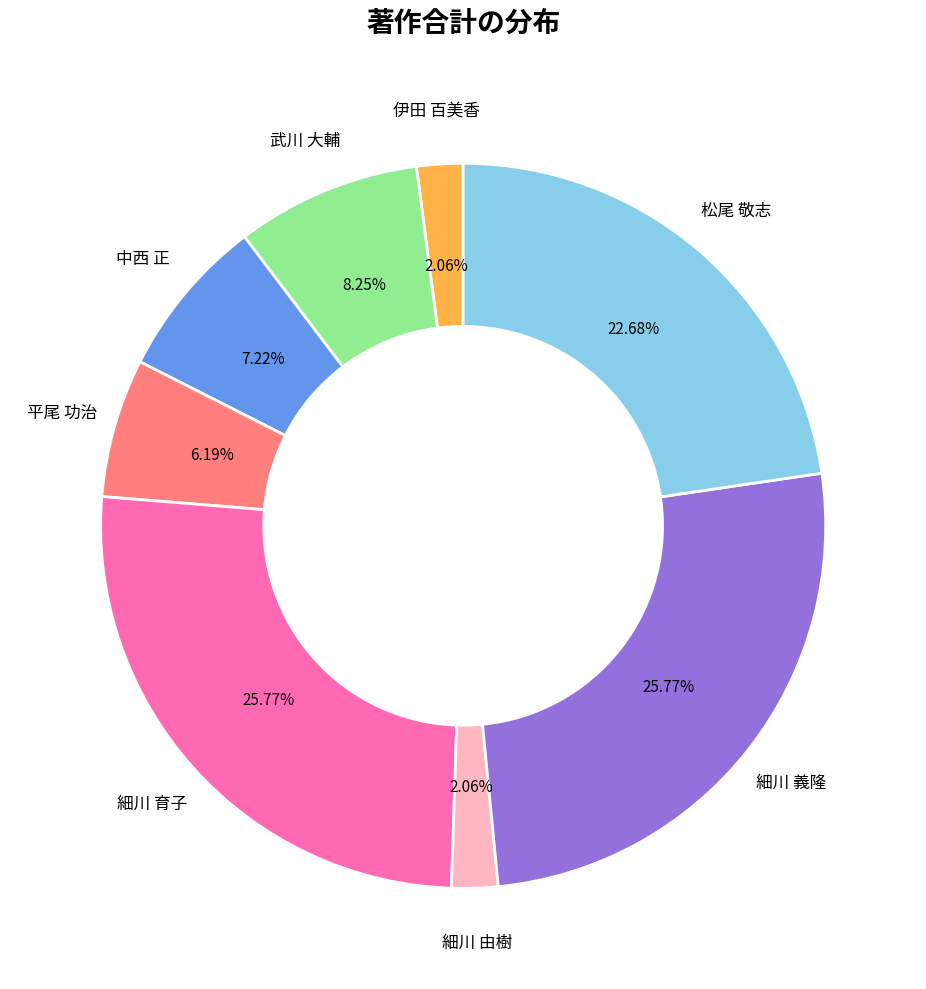

Is there any slice that represents more than half of the pie?

No